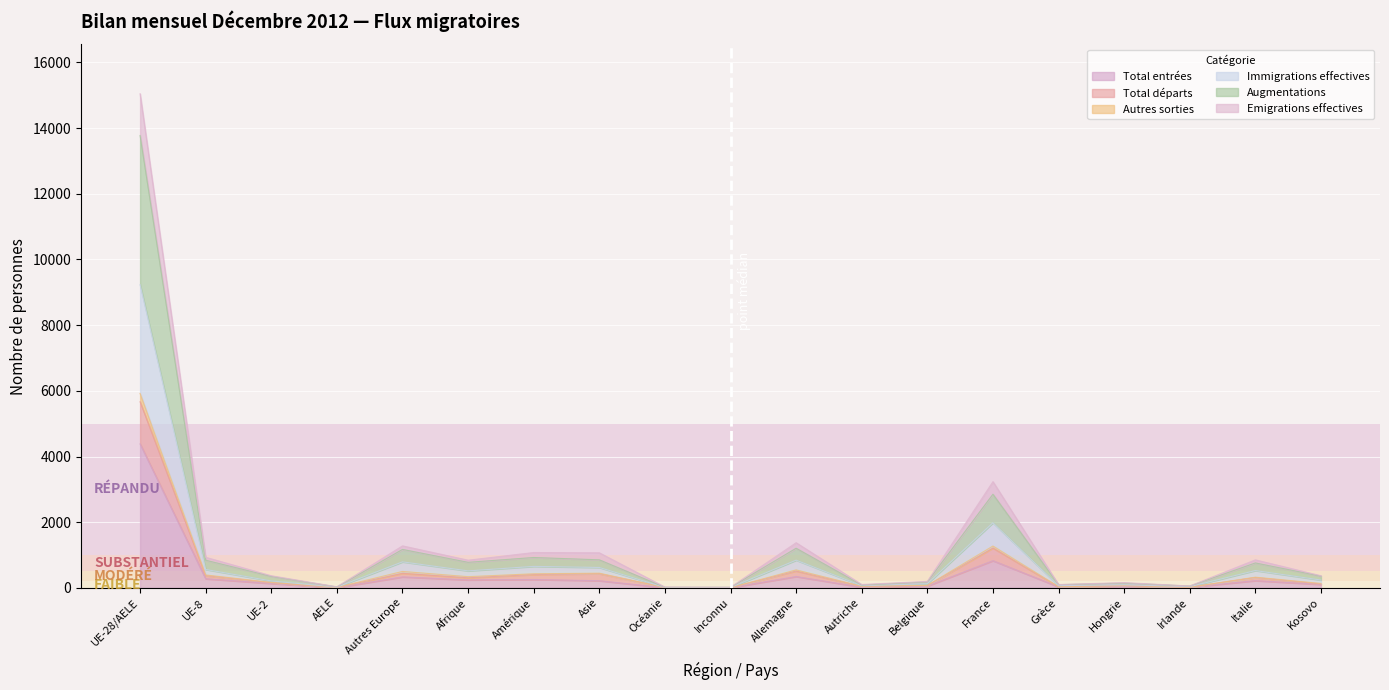

How many series are shown in this chart?

6